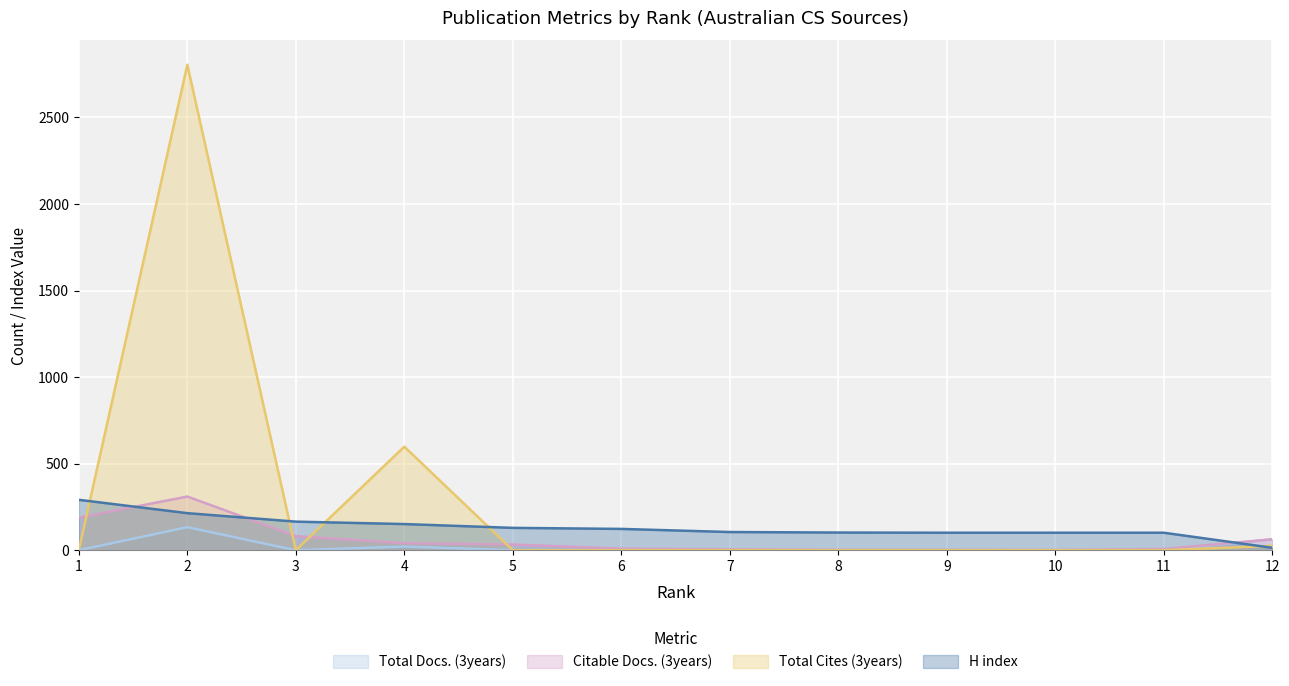

Rank the categories by Total Cites (3years) value from highest to lowest.

2, 4, 12, 1, 3, 5, 6, 7, 8, 9, 10, 11